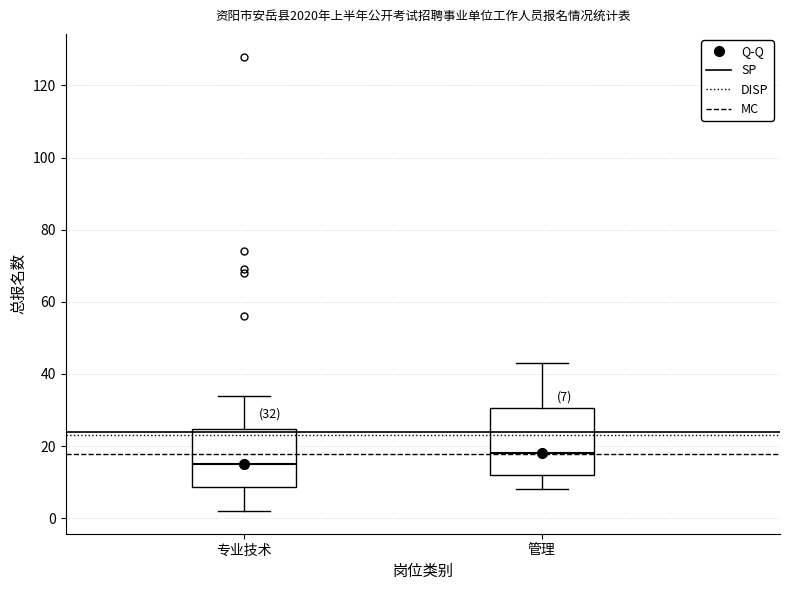

Which box is the tallest, from its lower edge to its upper edge?

管理